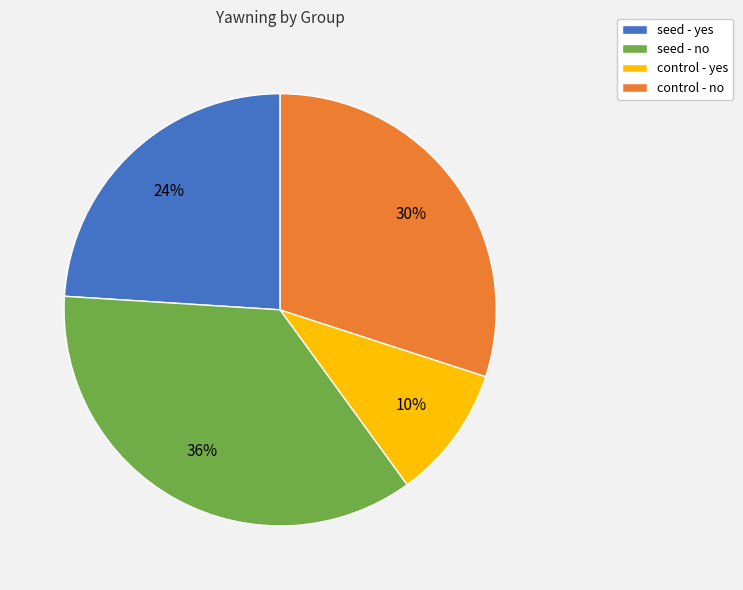

Count the number of slices in the pie.

4